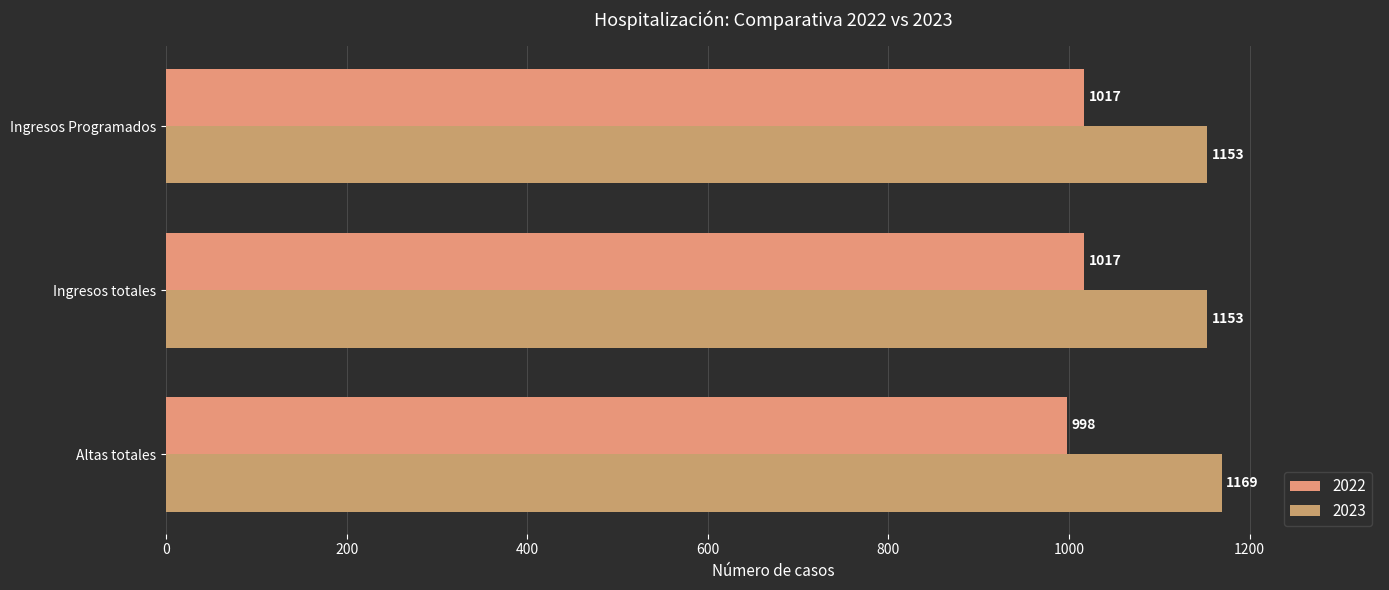

How many categories are shown in the chart?

3